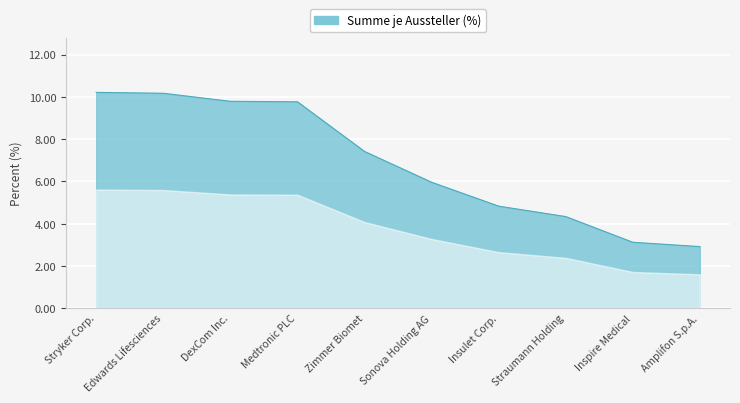

What position from the right is Insulet Corp.?

4